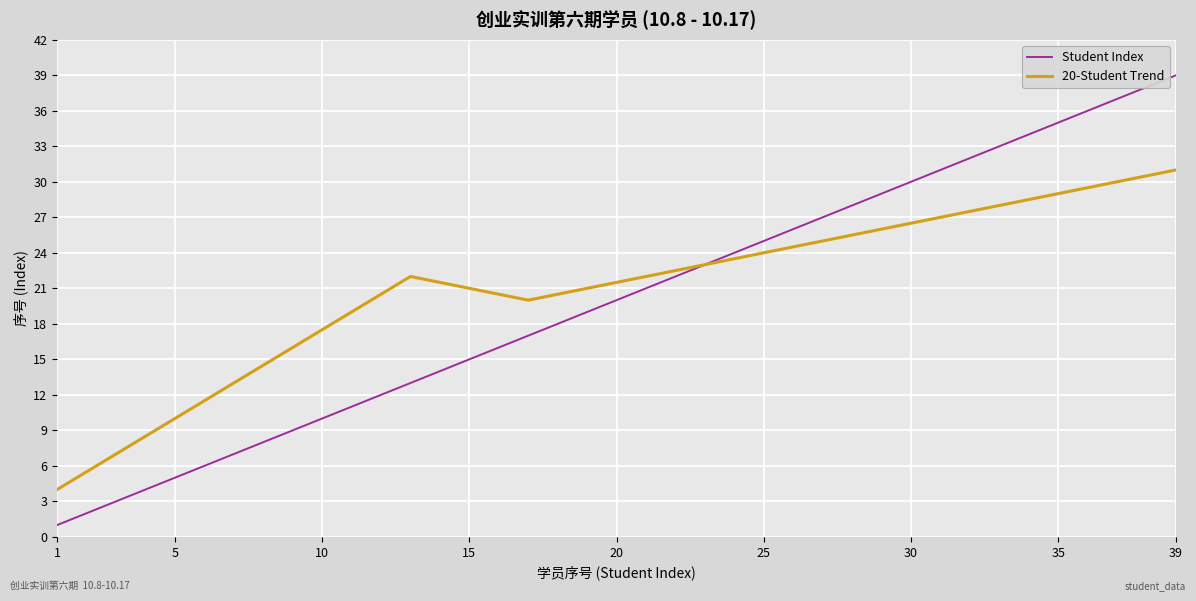

Rank the series by their maximum value, from highest to lowest.

Student Index, 20-Student Trend